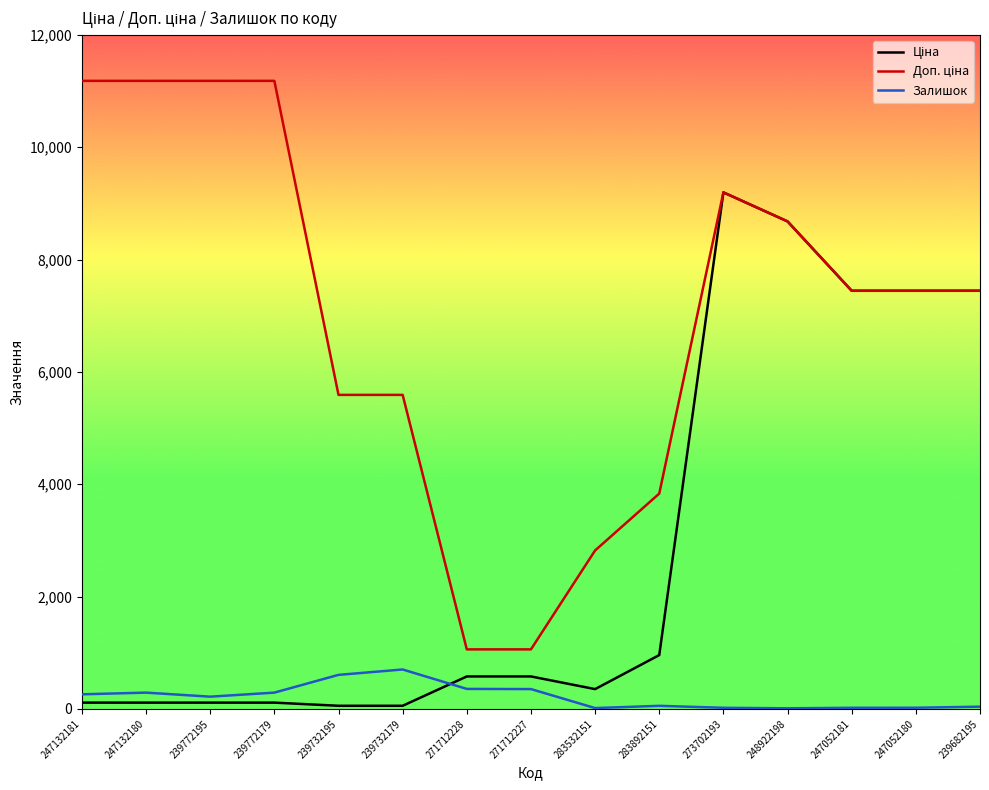

At which category is the sum across all series the highest?

273702193